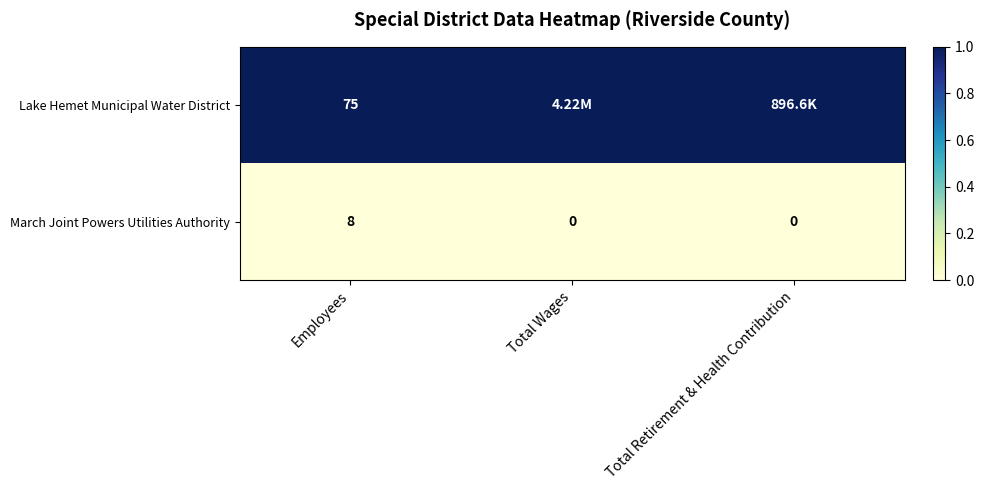

What is the sum of the March Joint Powers Utilities Authority values at Employees and Total Wages?

8